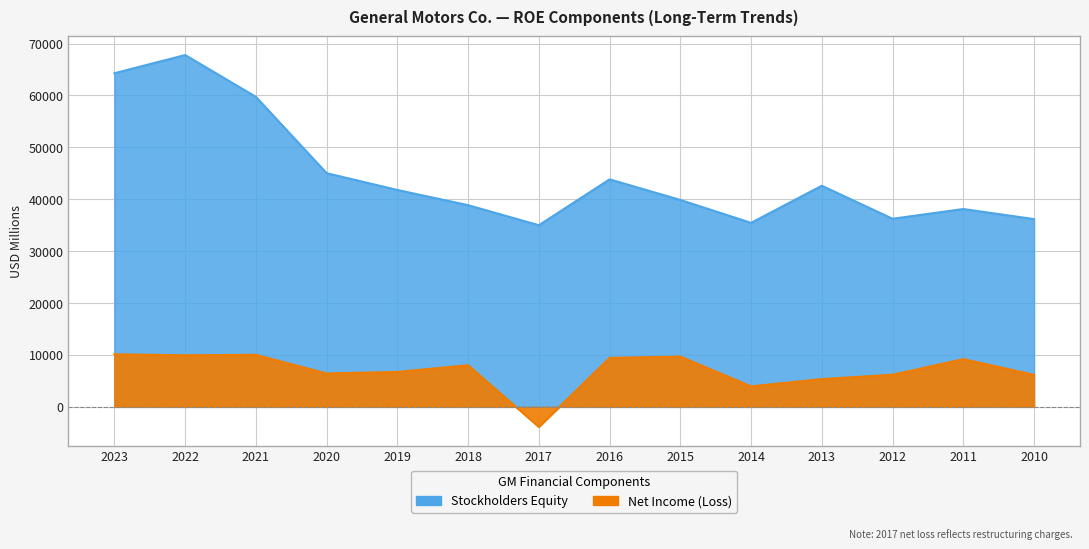

What is the maximum value shown in the chart?

67792